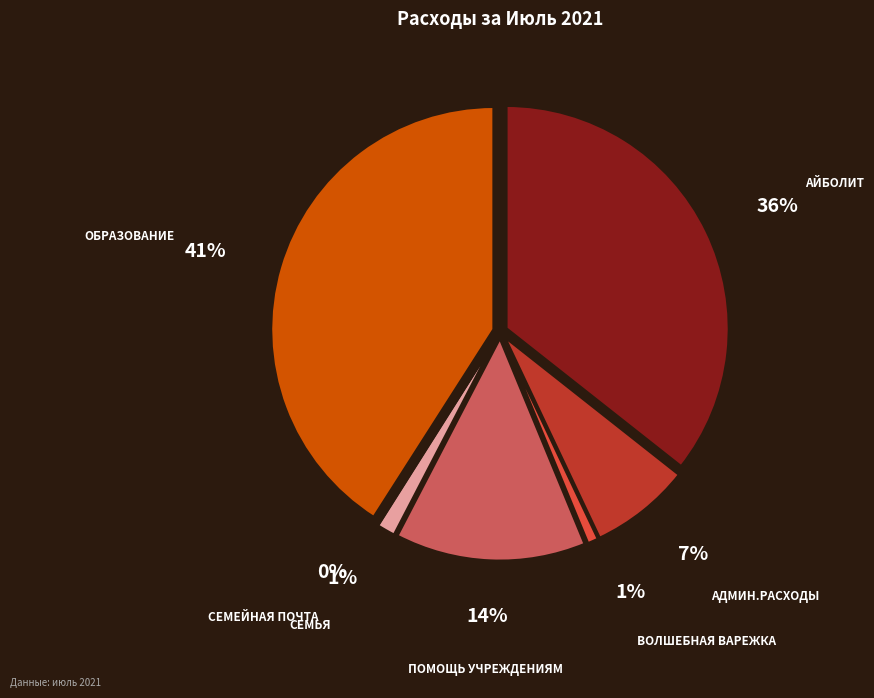

Approximately how many times larger is the value at Семейная почта compared to Семья?

0.1